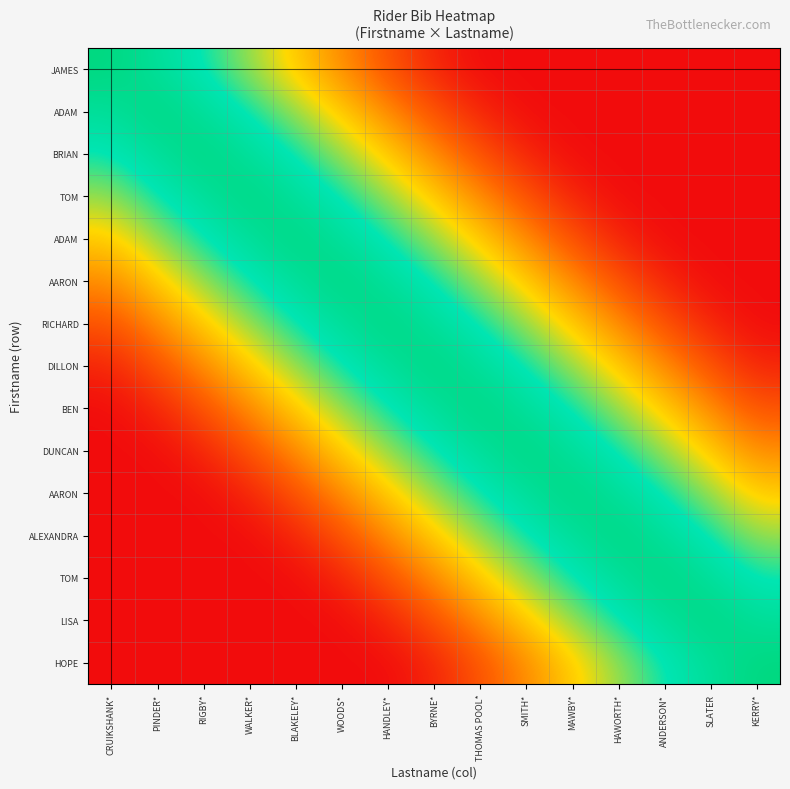

How many data points does each series have?

15